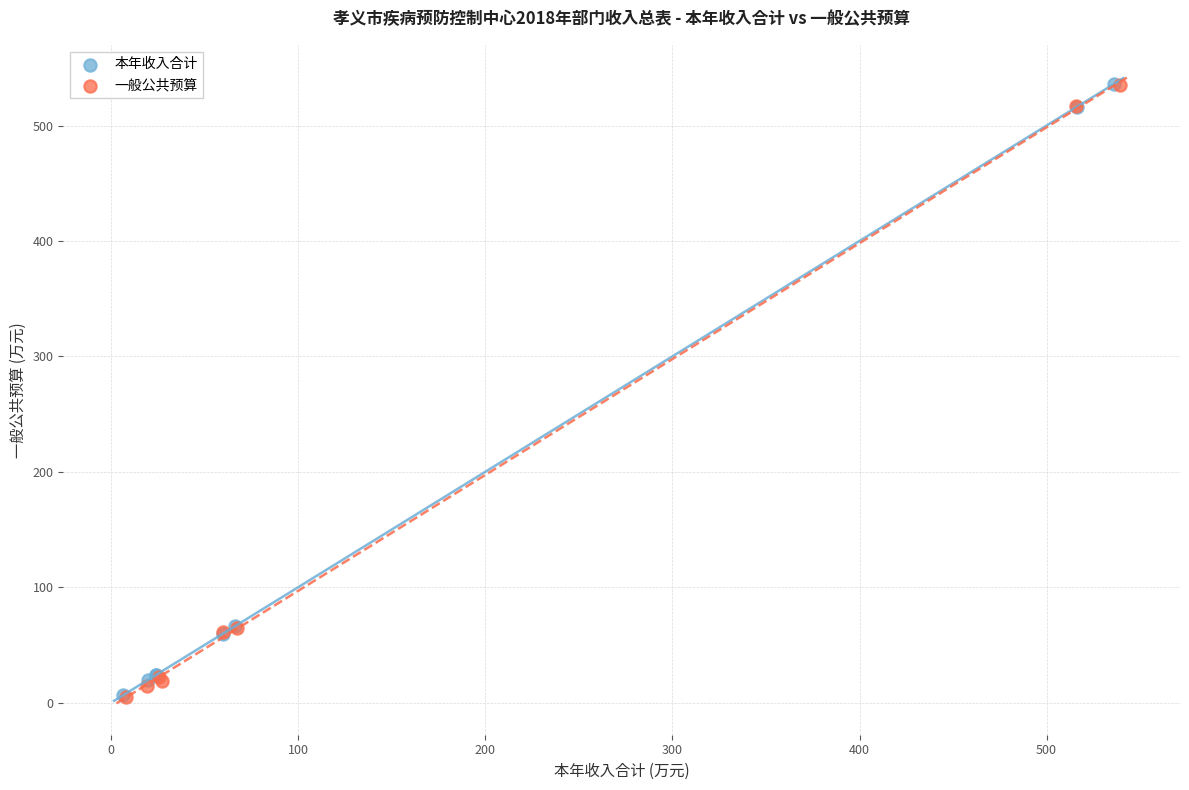

What are all the series names shown in the legend?

本年收入合计, 一般公共预算